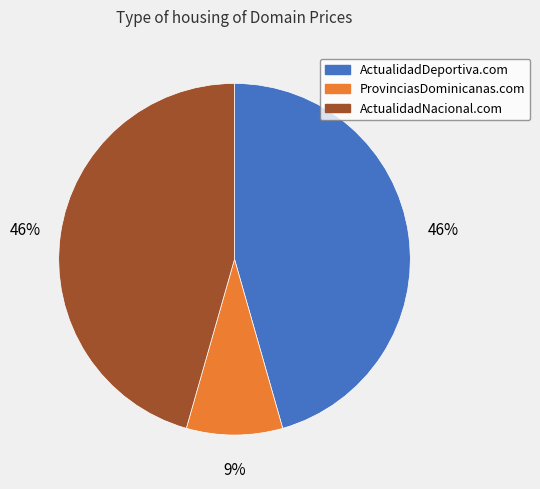

What is the smallest slice in the pie chart?

ProvinciasDominicanas.com